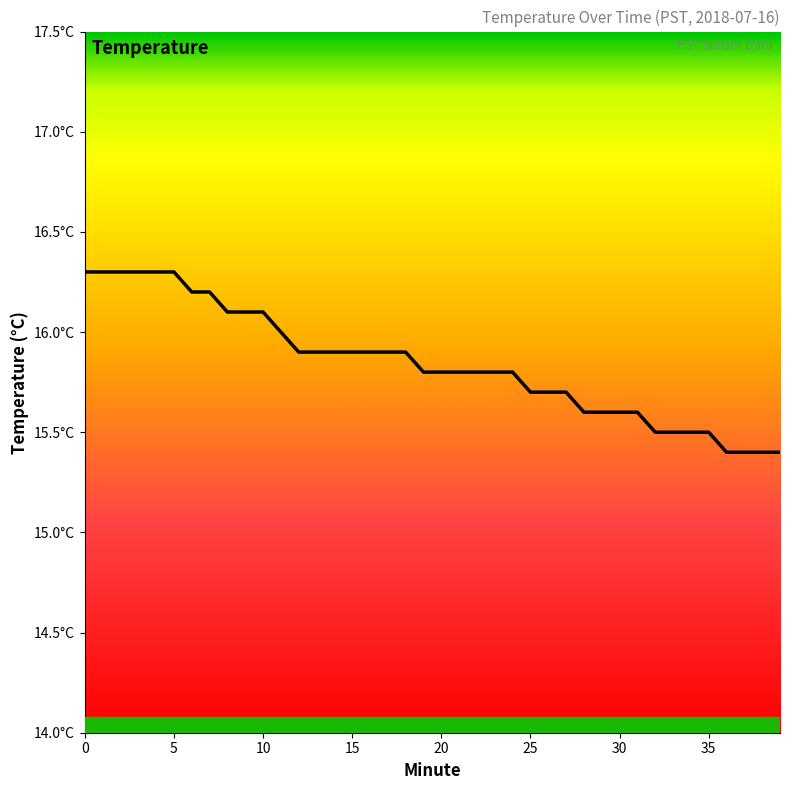

Does the chart have visible grid lines?

No